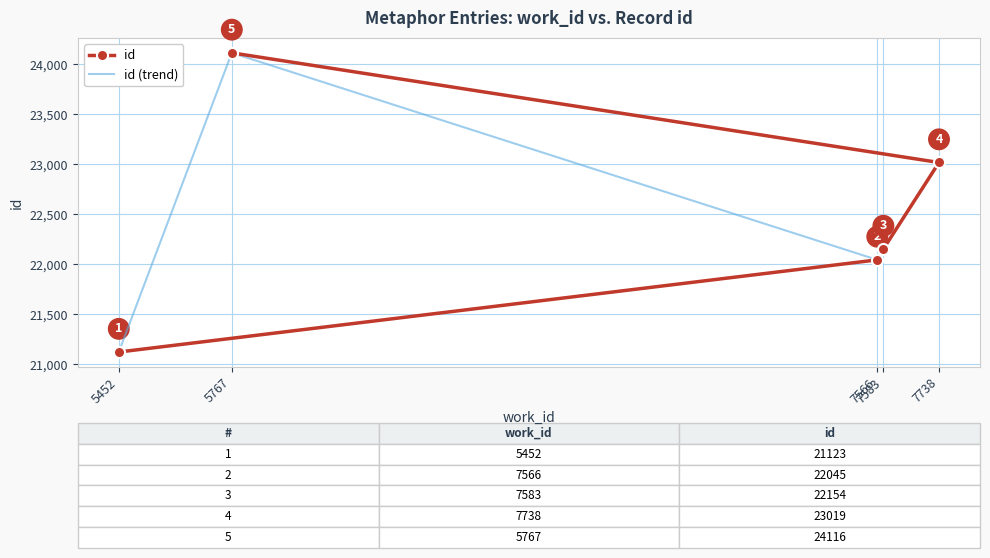

What value does the data have at 7566, to the nearest 50?

22050